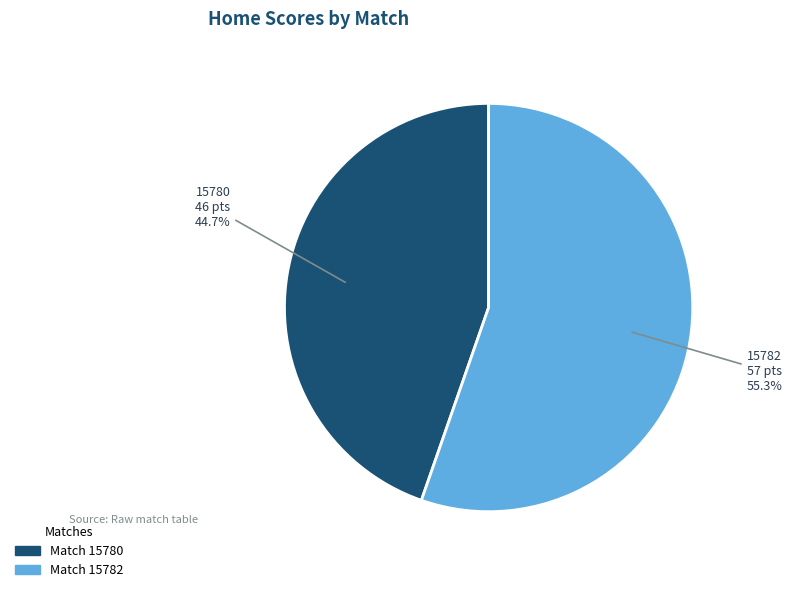

Is it true that 15780 is 45% of the pie?

True